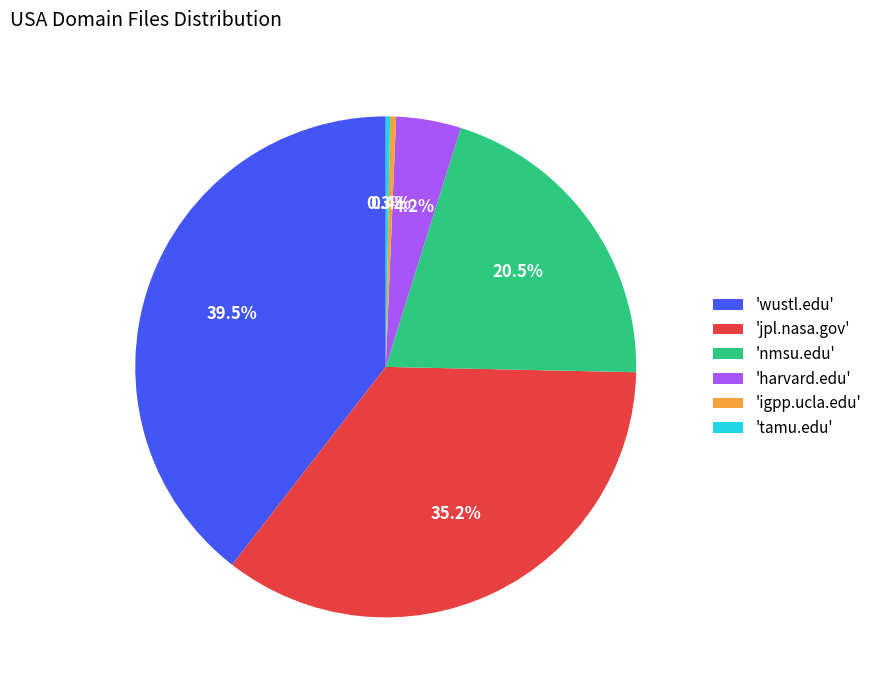

Is there any slice that represents more than half of the pie?

No